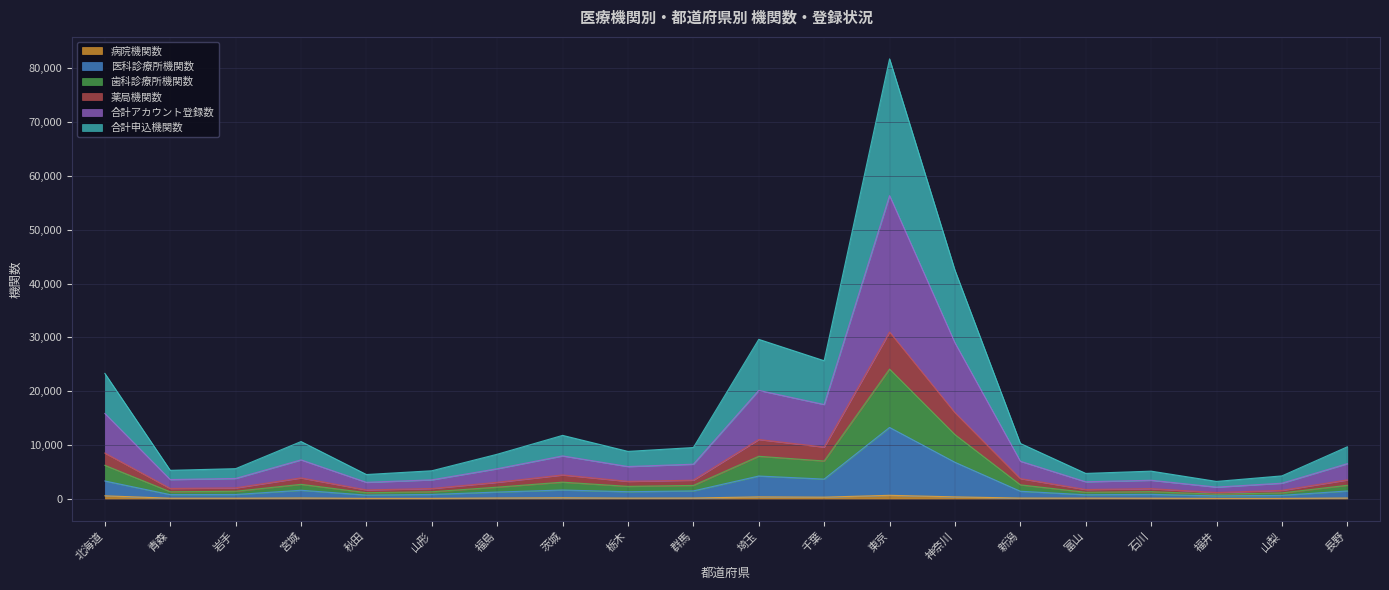

True or false: 合計アカウント登録数 and 薬局機関数 cross at least once.

False